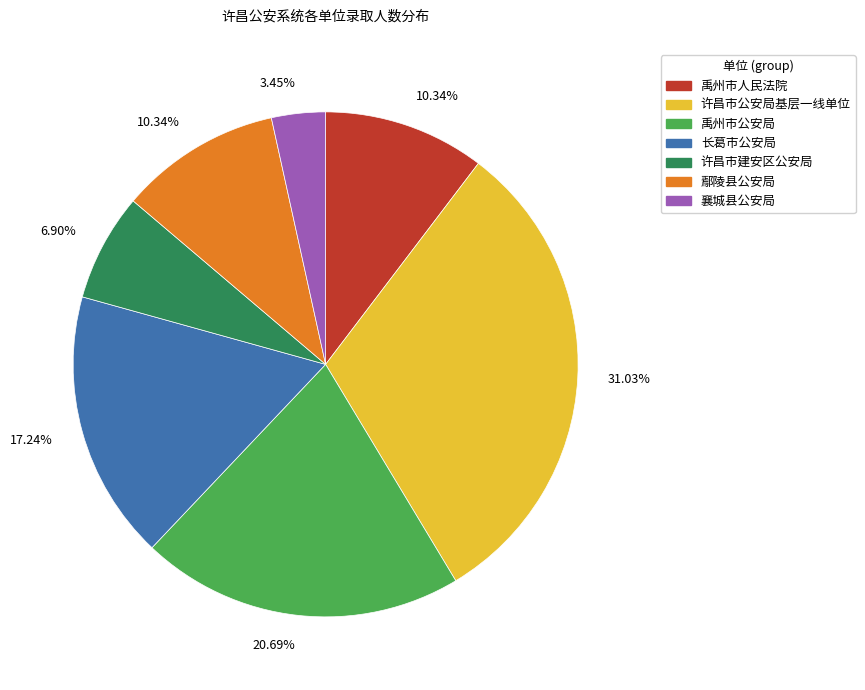

Does any single category account for the majority?

No